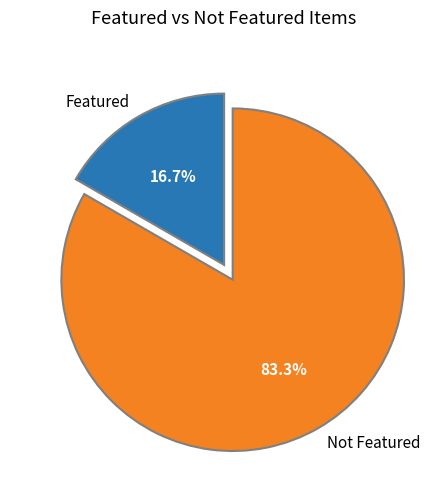

What is the largest slice in the pie chart?

Not Featured